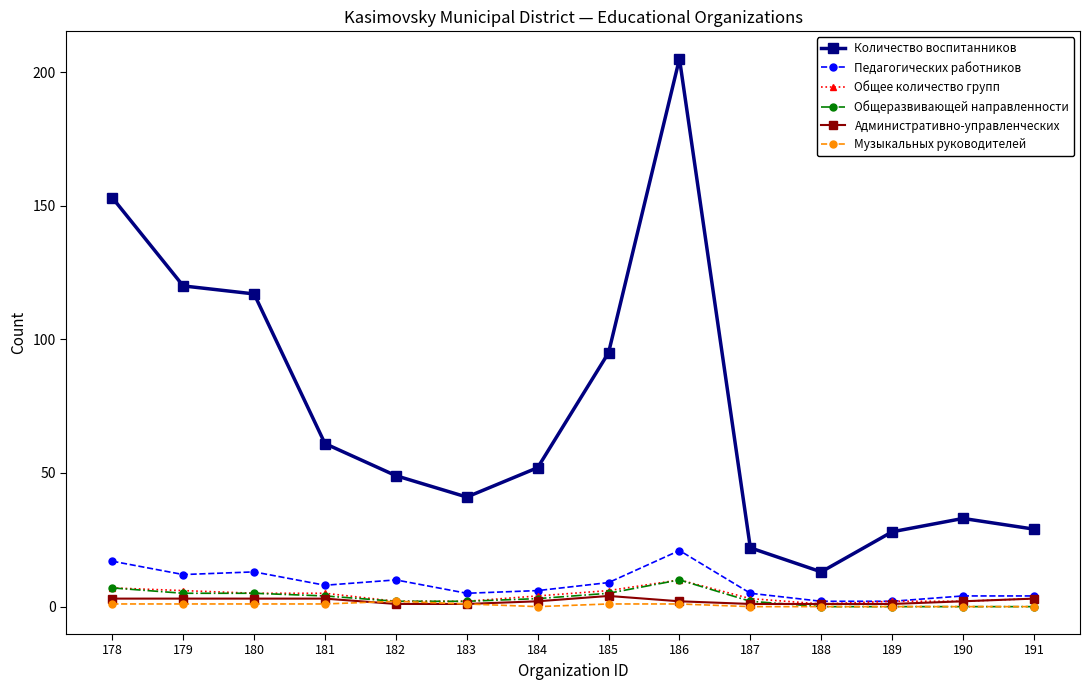

Between 187 and 190, which series saw the biggest shift?

Количество воспитанников